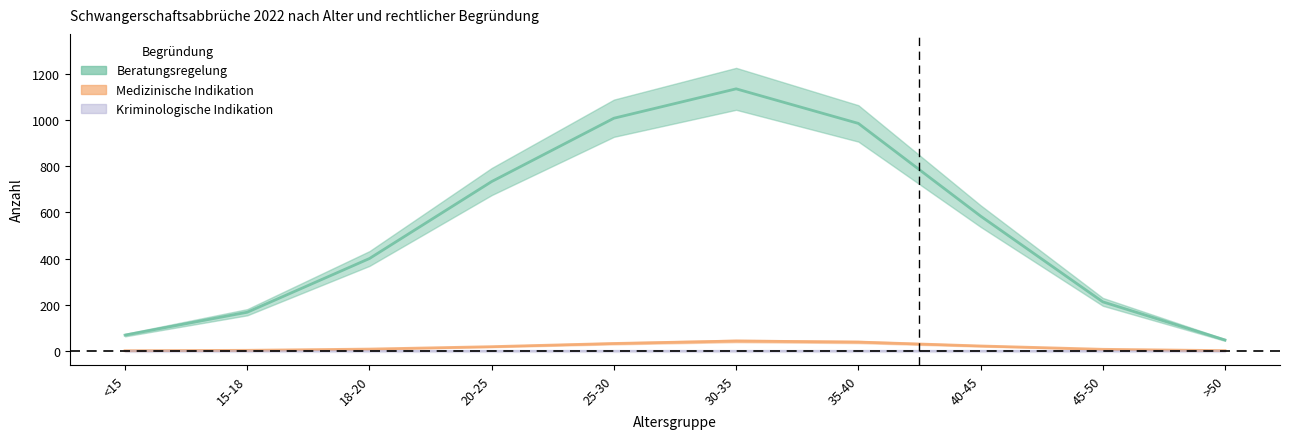

Where does the Beratungsregelung series first go above 526?

20-25